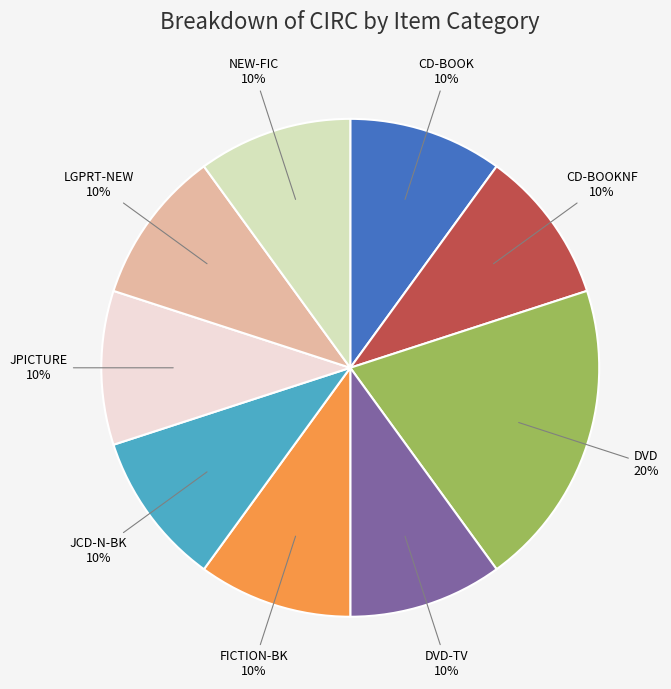

What is the ratio of the value at DVD-TV to the value at DVD?

0.5